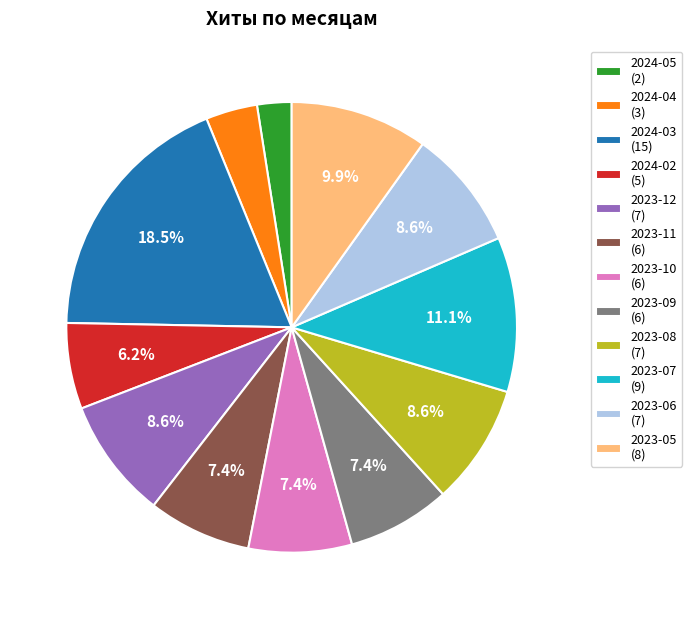

What portion of the pie excludes 2023-07 (9)?

88.9%